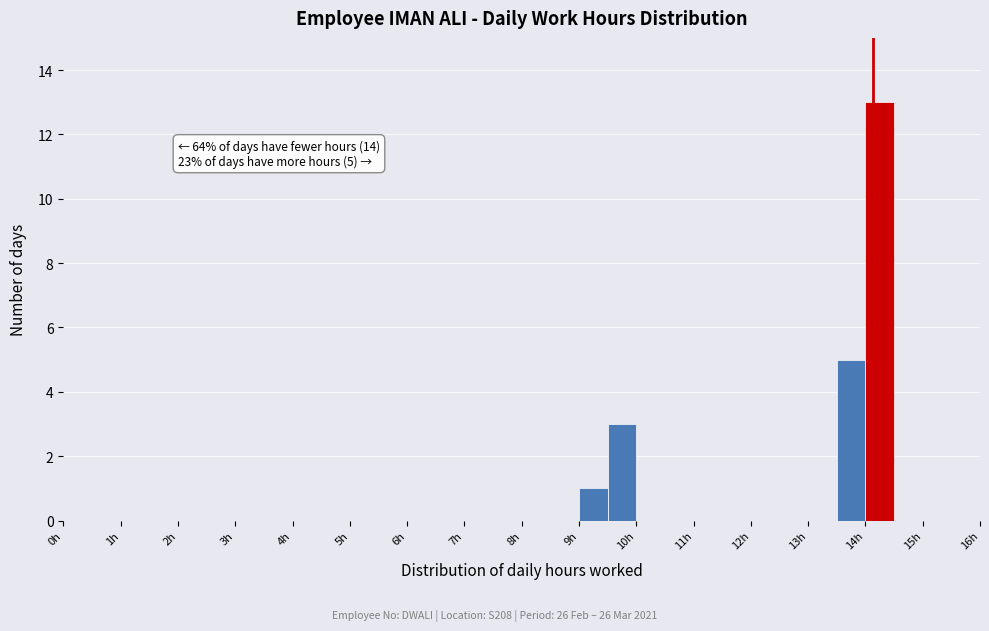

Which range on the x-axis has the tallest bar?

14.0 to 14.5